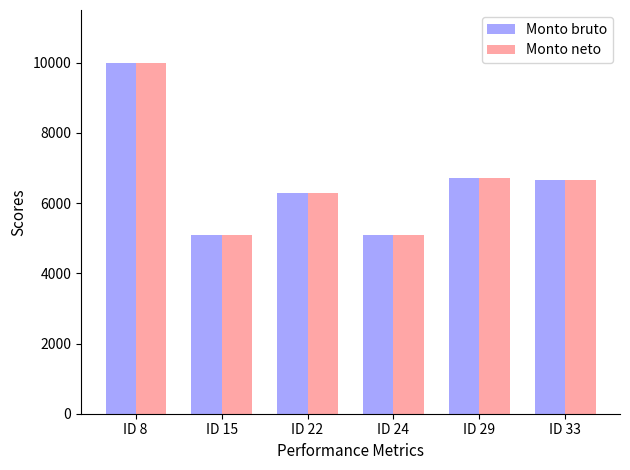

What is the value of the Monto neto bar at the 1st from the left?

10000.0